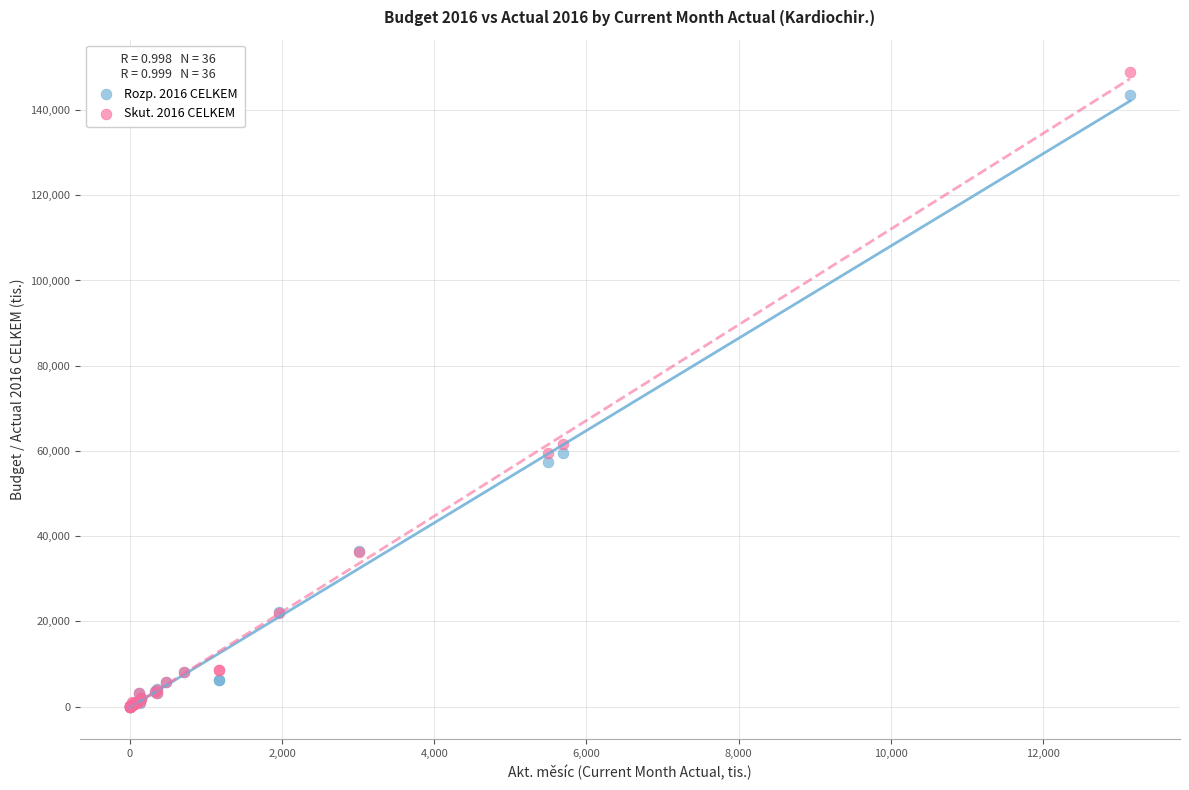

Which series has the widest spread of Y values?

Skut. 2016 CELKEM